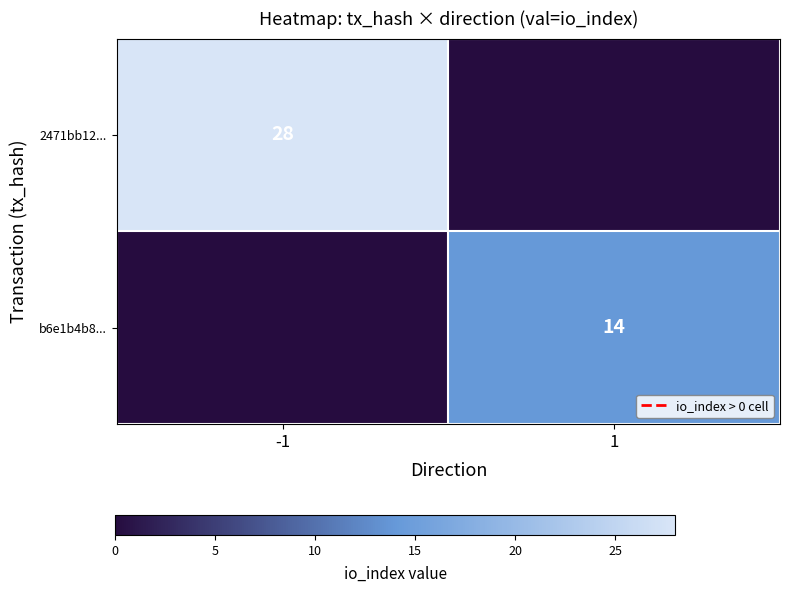

Is the value of 2471bb12... at -1 greater than the value of b6e1b4b8... at 1?

Yes